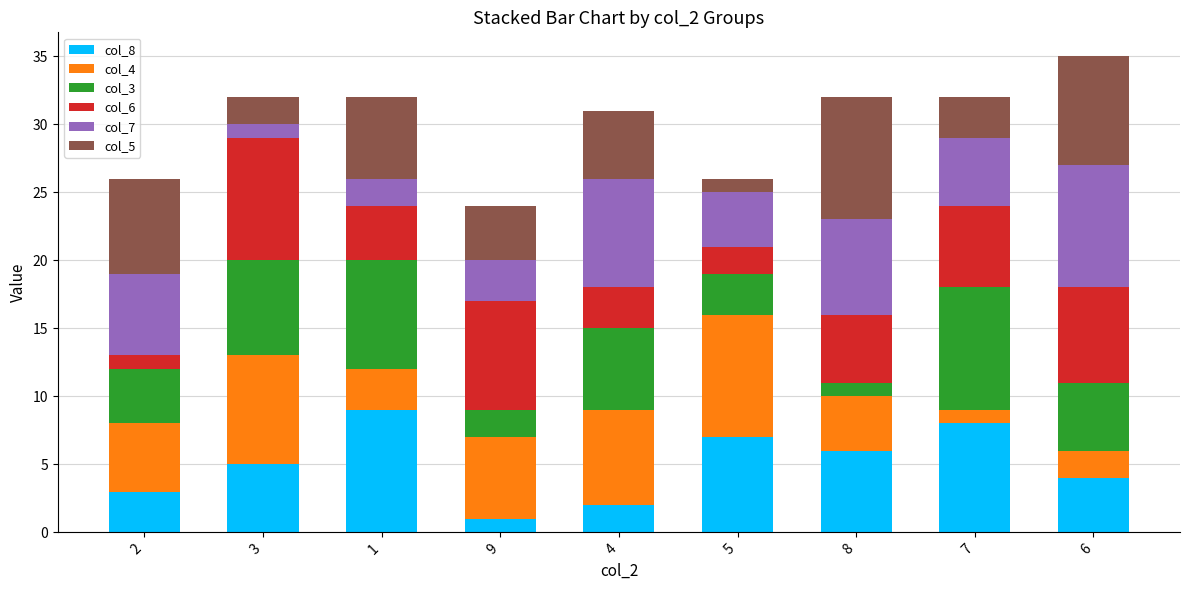

The value of col_8 at 5 is 11. True or false?

False